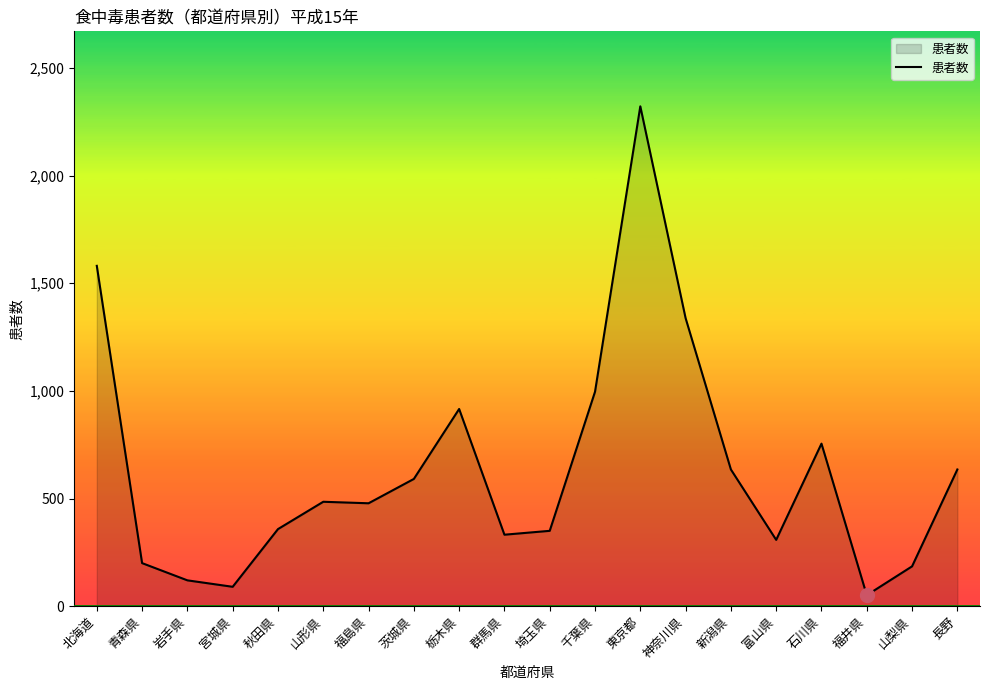

What is the sum of all values?

12726